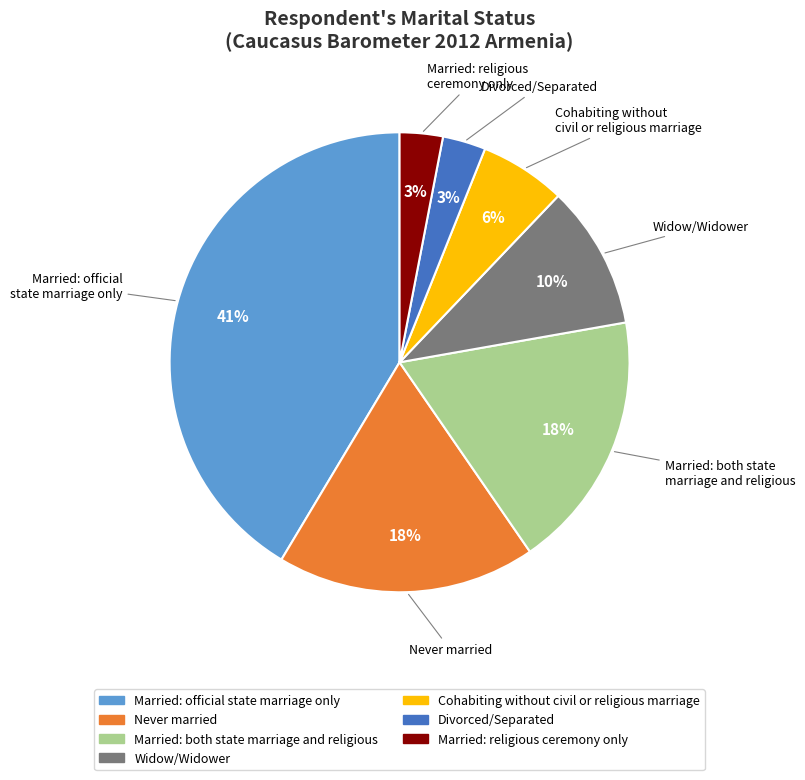

How many segments does this pie chart have?

7